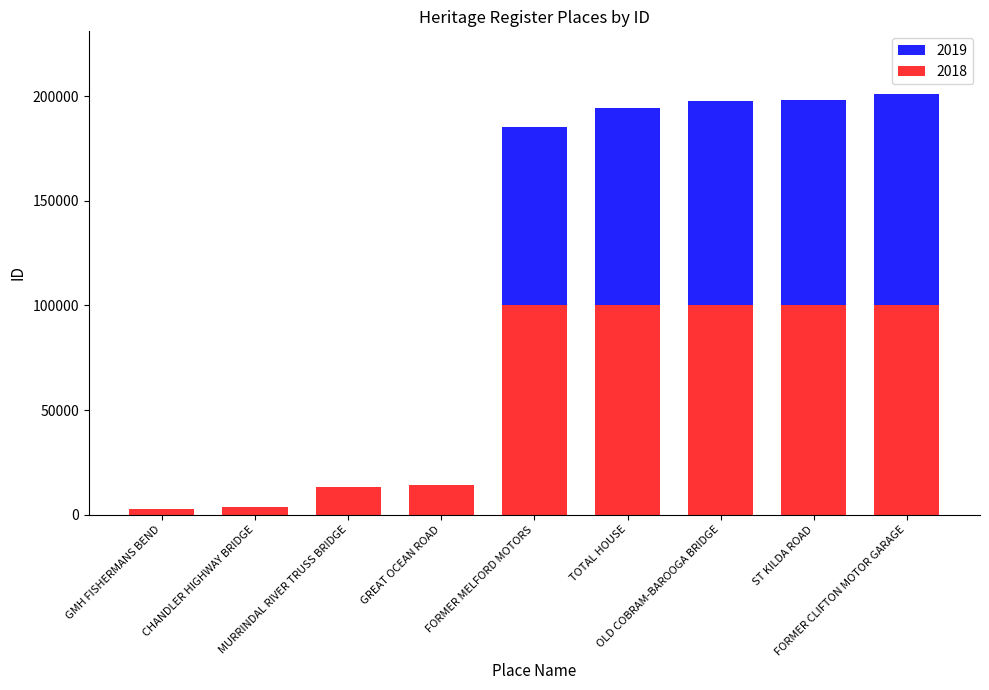

At which category does the chart reach its peak across all series?

FORMER CLIFTON MOTOR GARAGE